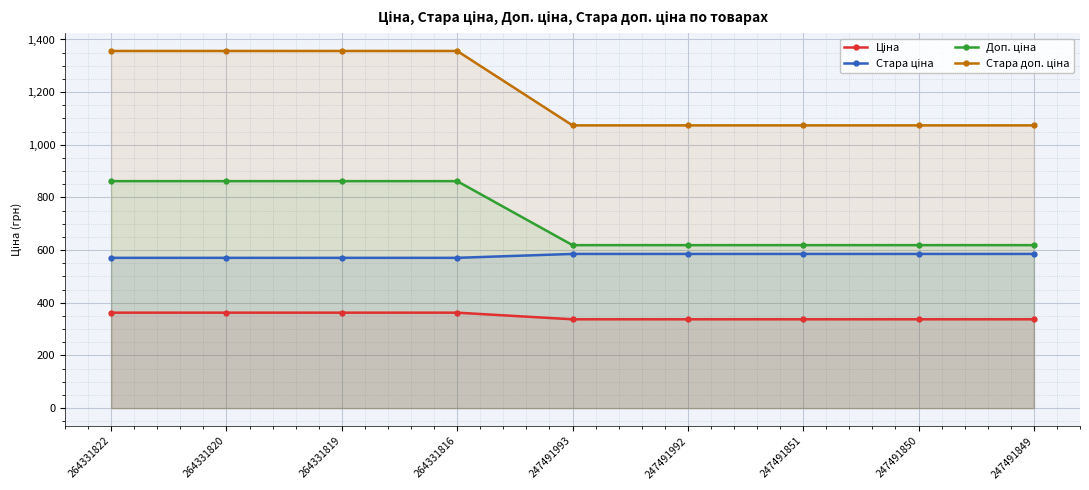

True or false: Стара доп. ціна and Стара ціна cross at least once.

False